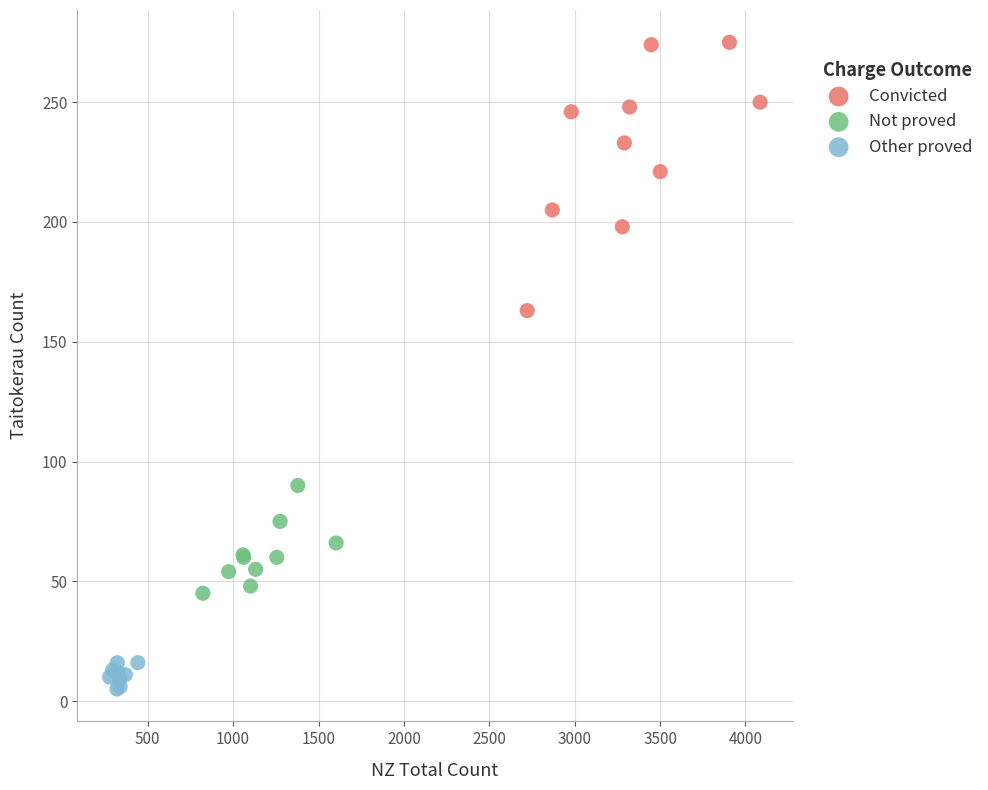

Which series reaches the minimum Y coordinate?

Other proved